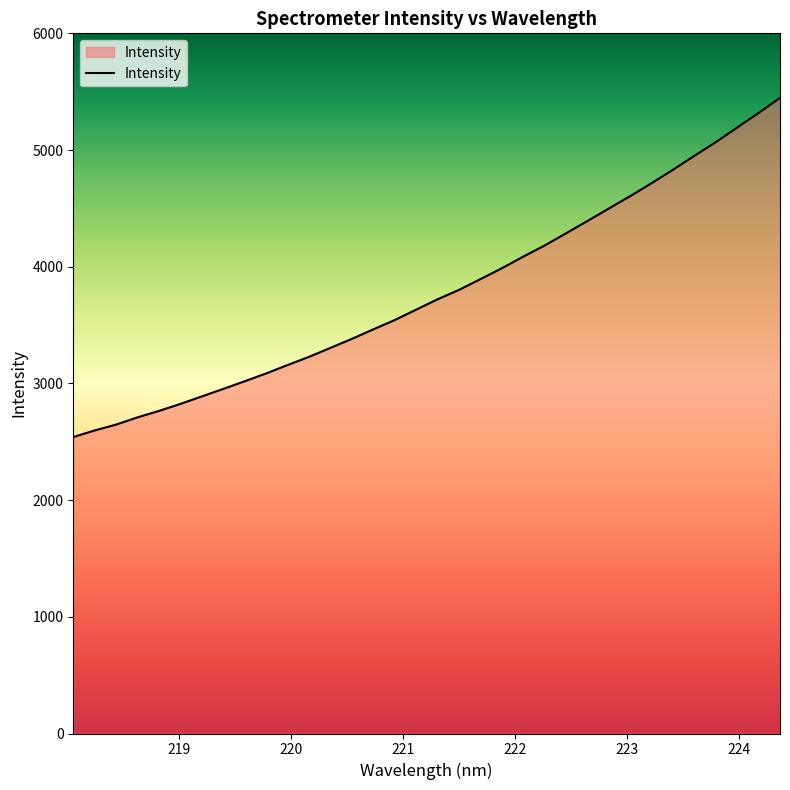

What is the sum of all values?

128716.1